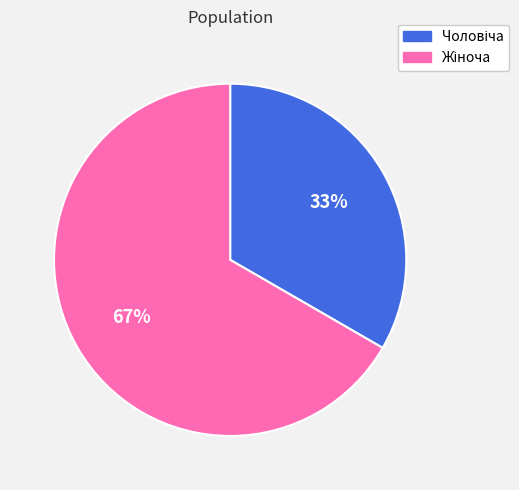

Is there a majority slice in this chart?

Yes